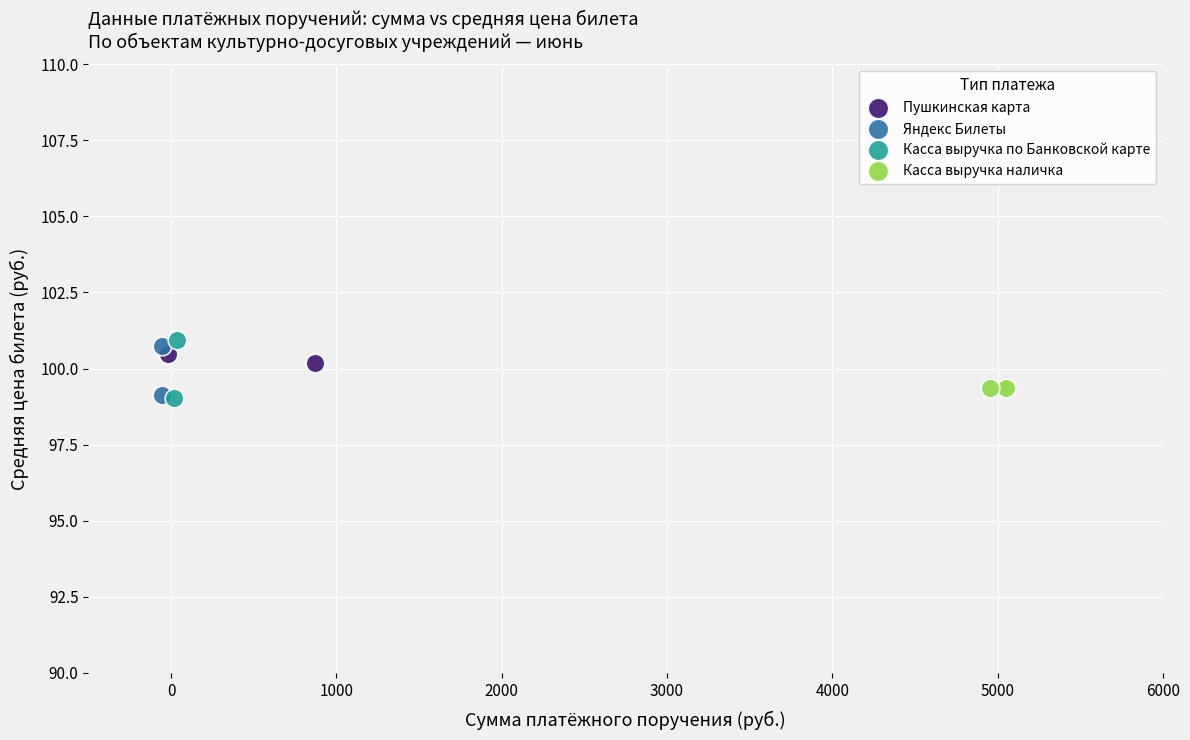

What are all the series names shown in the legend?

Пушкинская карта, Яндекс Билеты, Касса выручка по Банковской карте, Касса выручка наличка